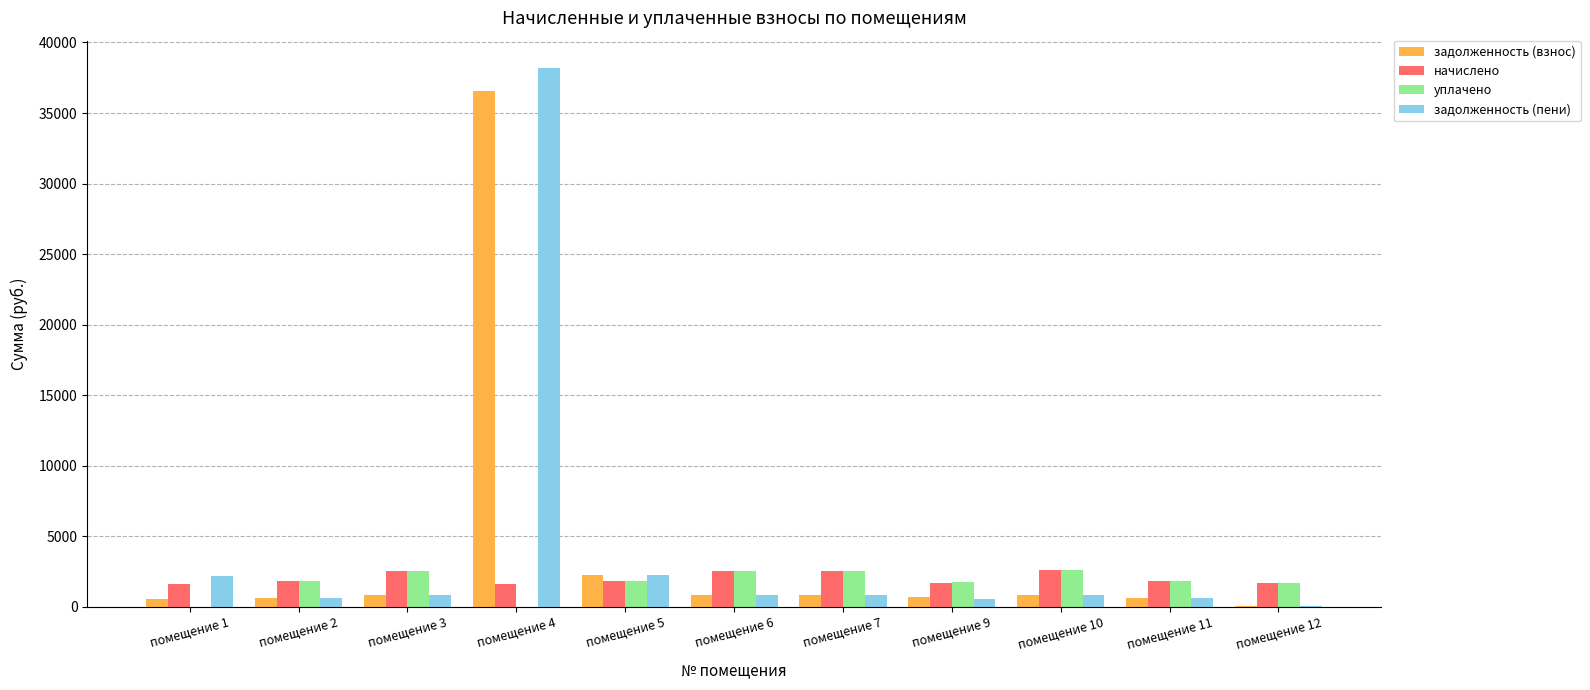

How many groups of bars are there?

11